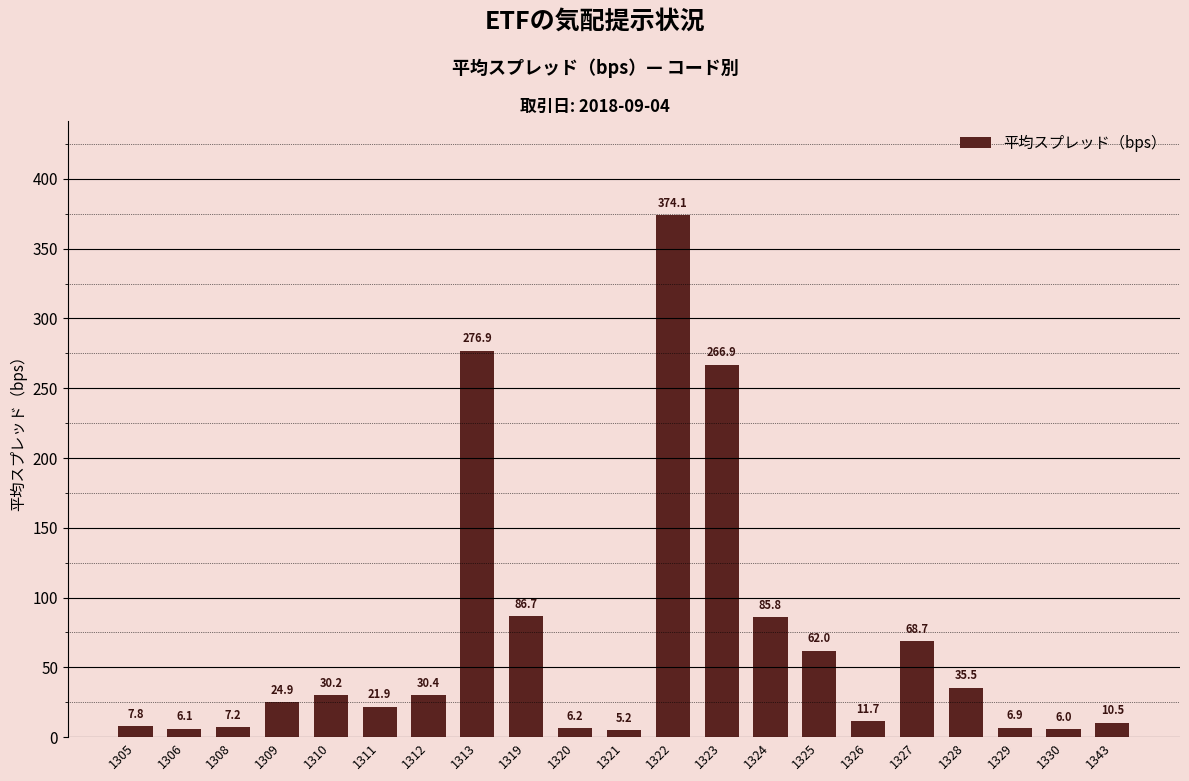

The chart shows a value of 24.9 at 1309. True or false?

True